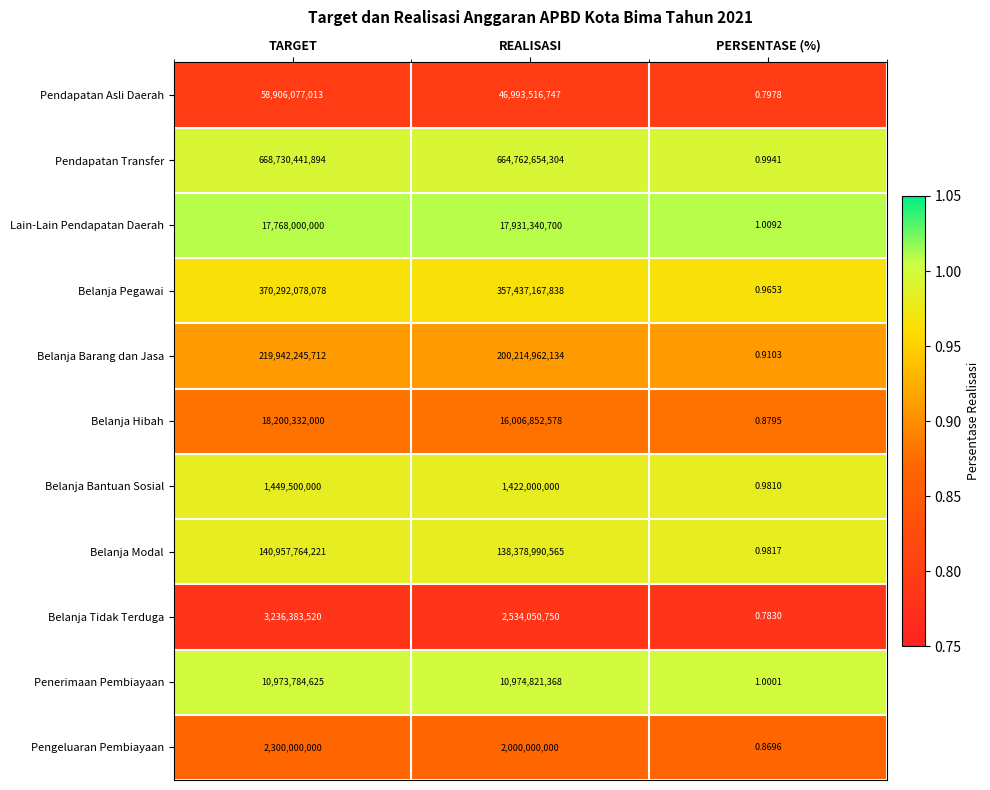

Between REALISASI and PERSENTASE (%), which series saw the biggest shift?

Pendapatan Transfer